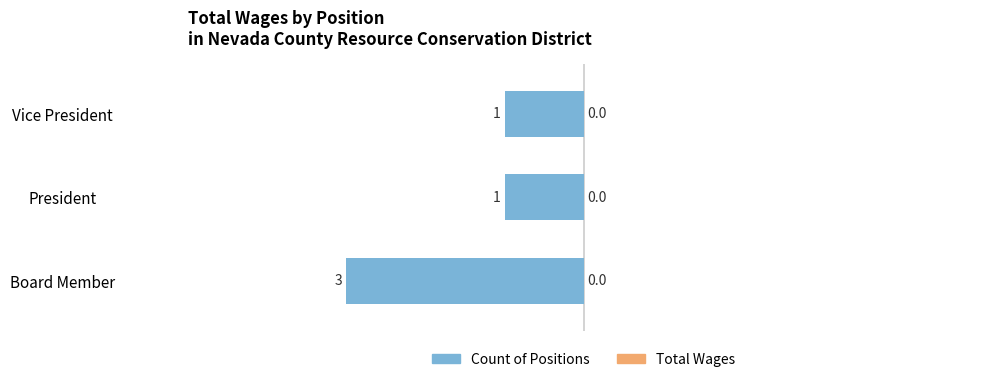

How many bars are there in total?

3